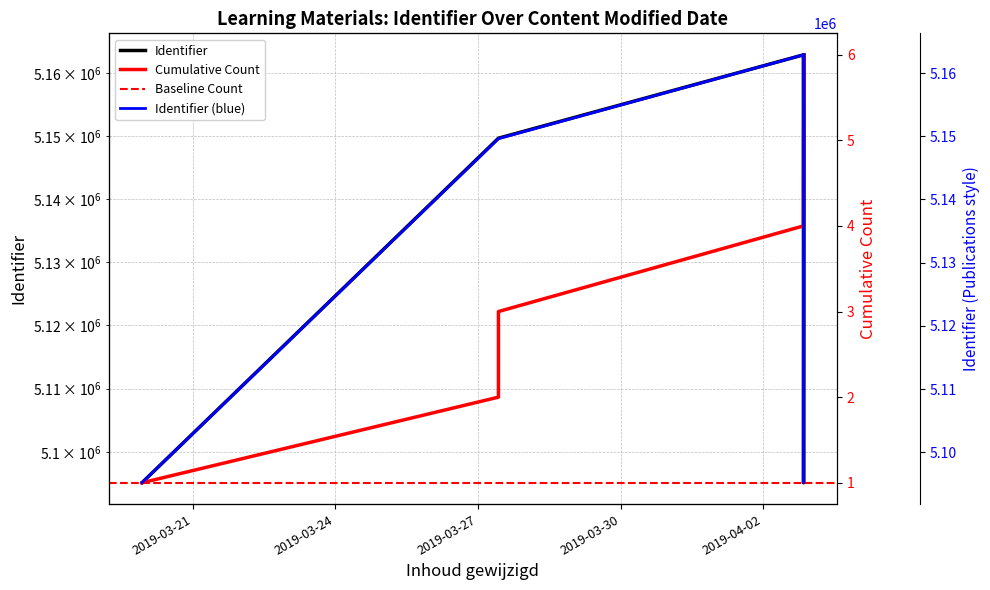

What is the difference between the values at 2019-03-27 10:21:56 and 2019-03-19 22:27:15?

54415